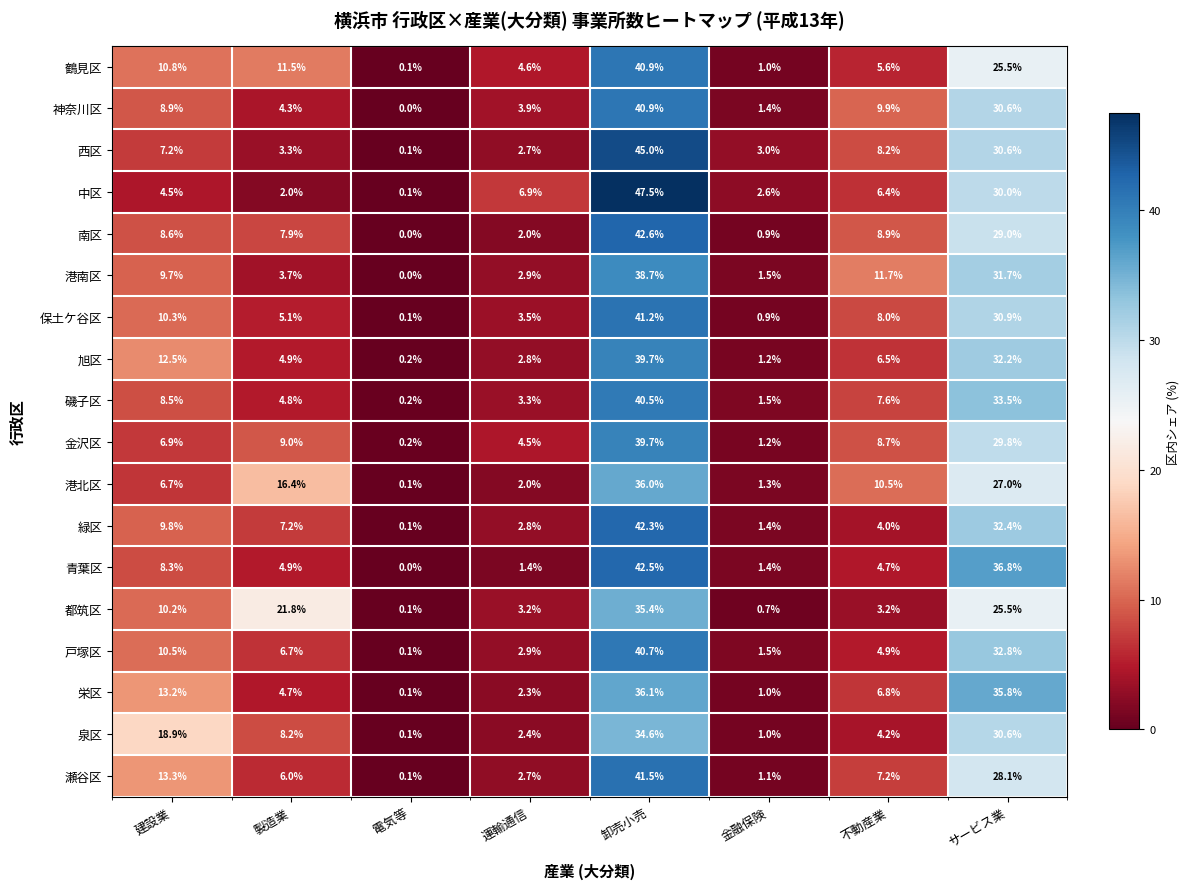

Which series changed the most between 卸売小売 and 不動産業?

中区